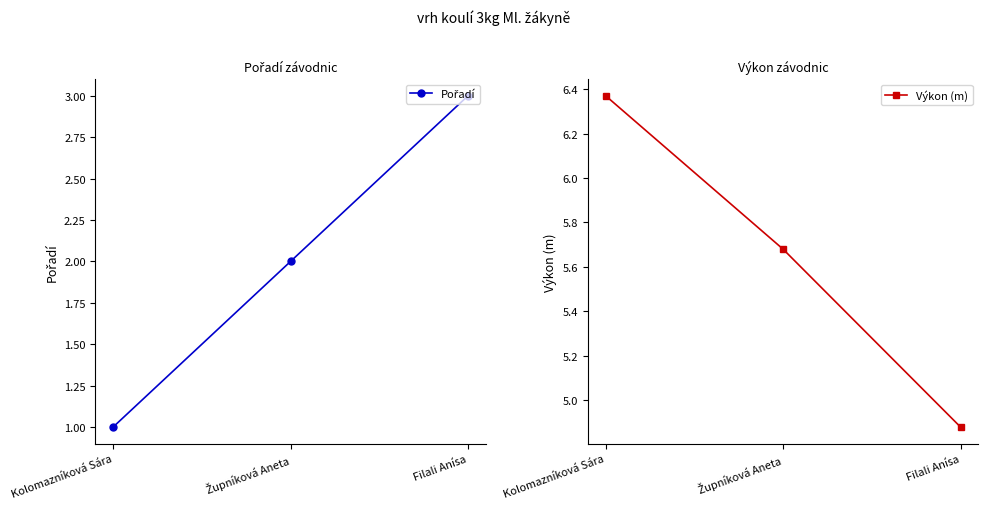

What are all the series names shown in the legend?

Pořadí, Výkon (m)